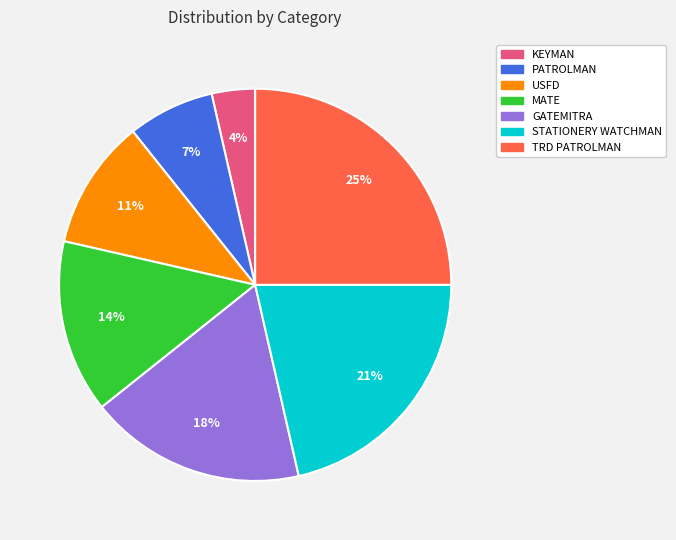

Count the number of slices in the pie.

7